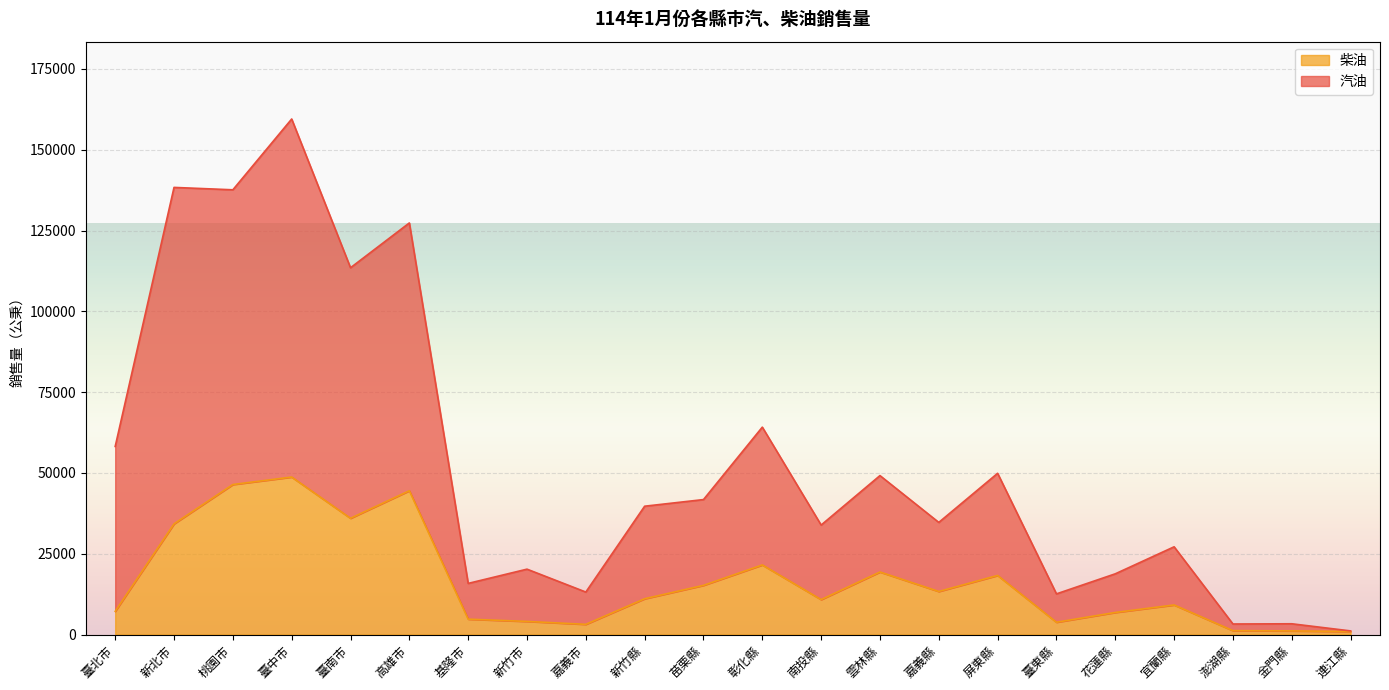

Where is 柴油 nearest to the value 24842?

彰化縣